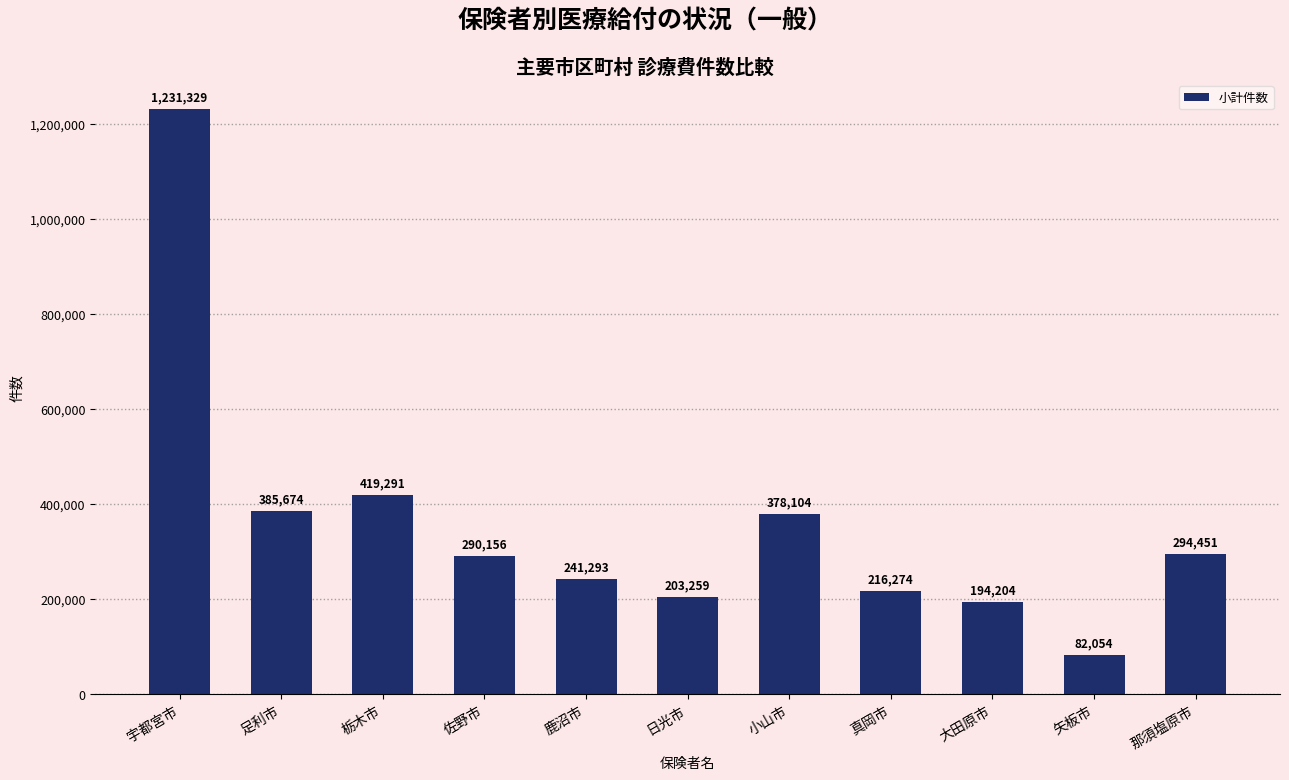

Which has a higher value, 佐野市 or 矢板市?

佐野市